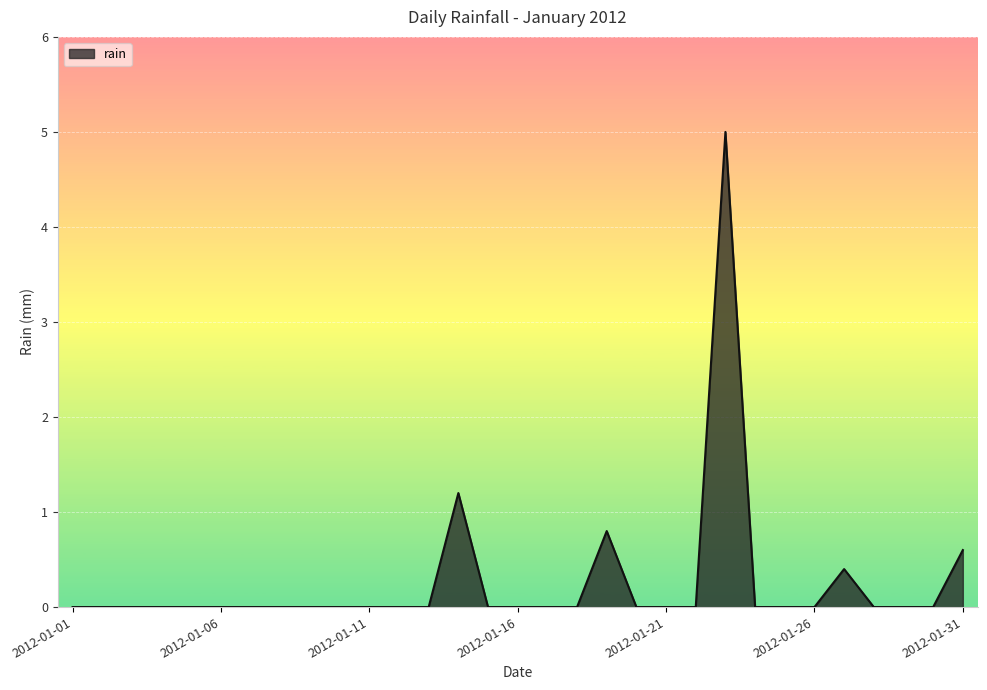

What is the greatest value displayed?

5.0